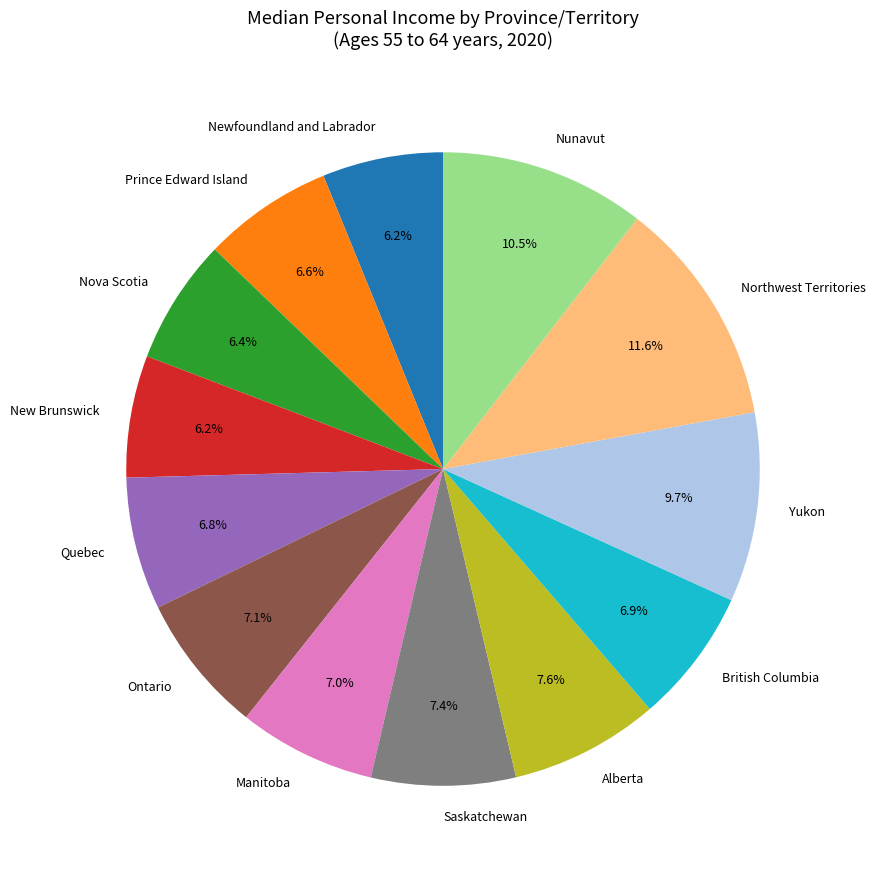

Which slice is the largest?

Northwest Territories